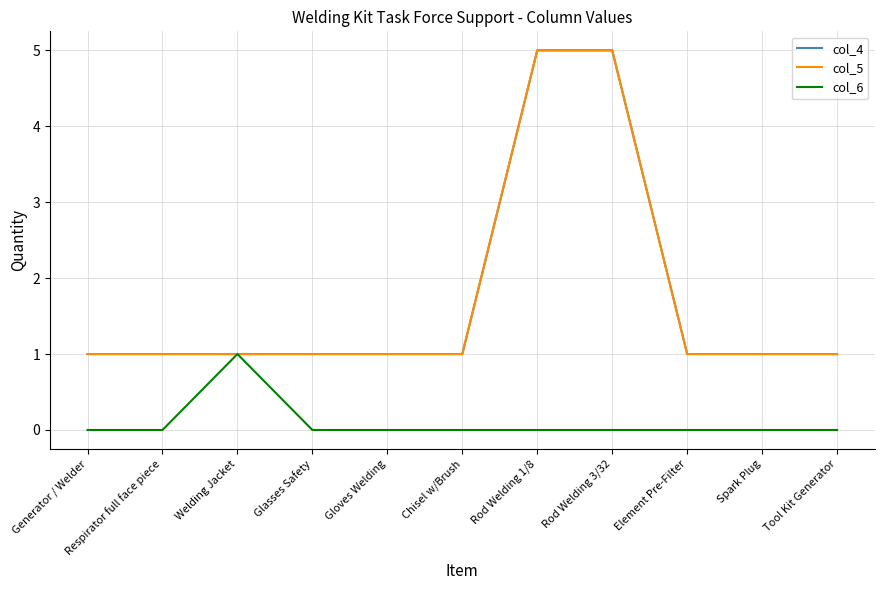

Is this an area chart (filled region under the line)?

No